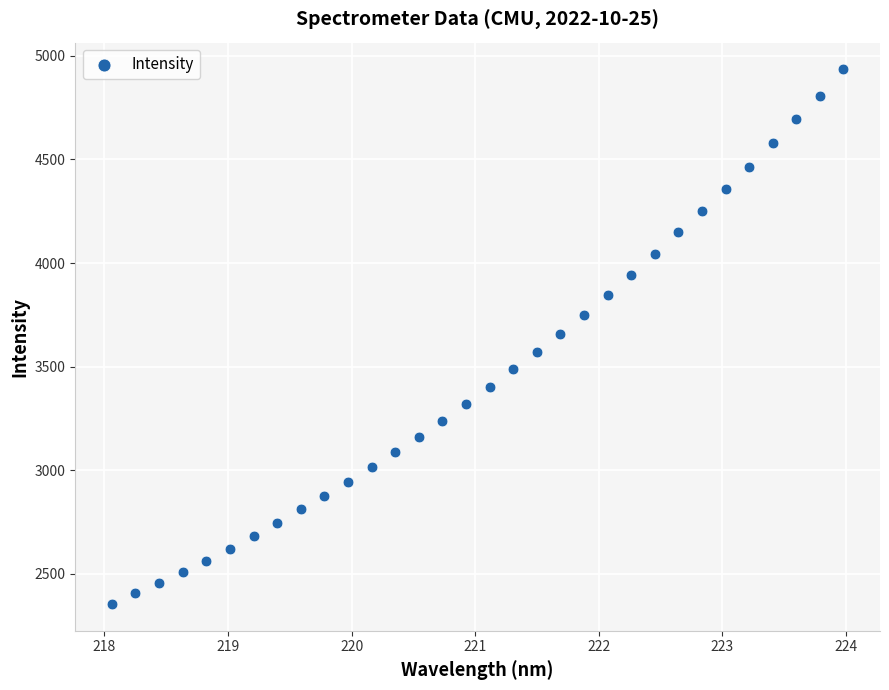

What is the range of Y values (max minus min)?

2580.1